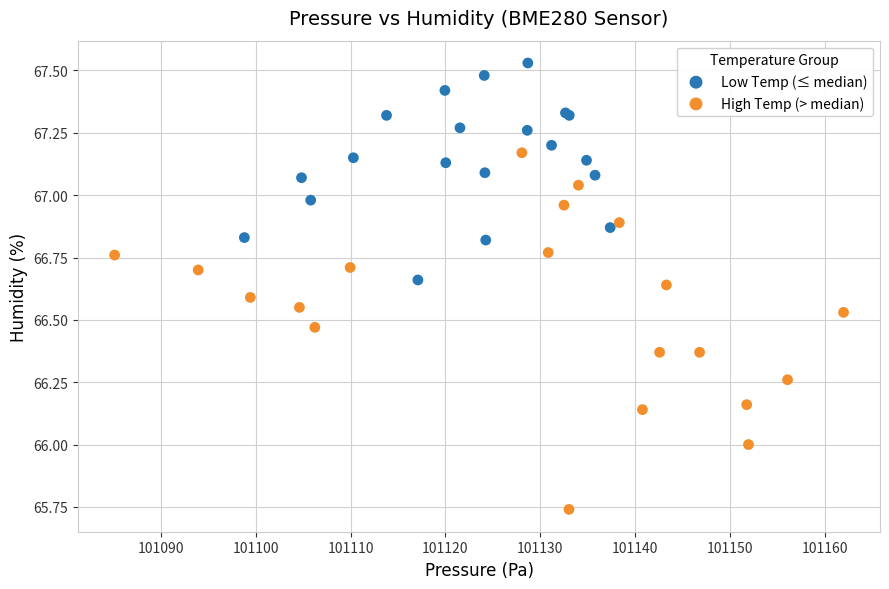

Which series reaches the maximum Y coordinate?

Low Temp (≤ median)